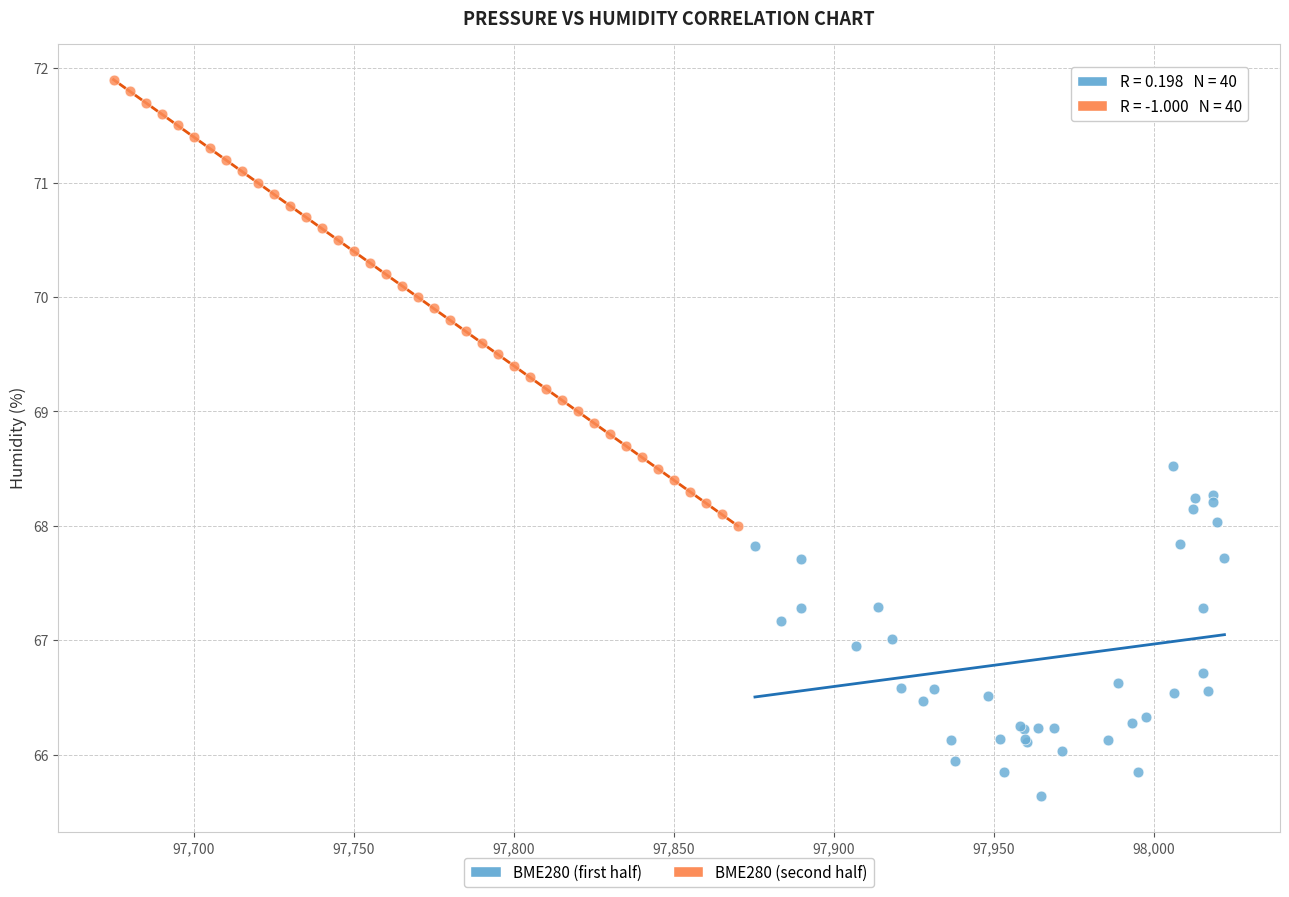

Which series has the widest spread of Y values?

BME280 (second half)